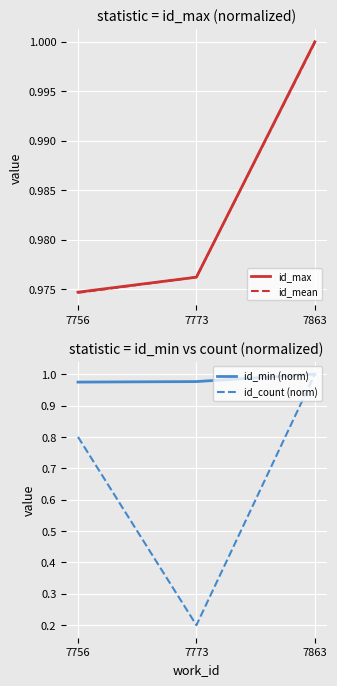

Between 7756 and 7773, which series saw the biggest shift?

id_count (norm)